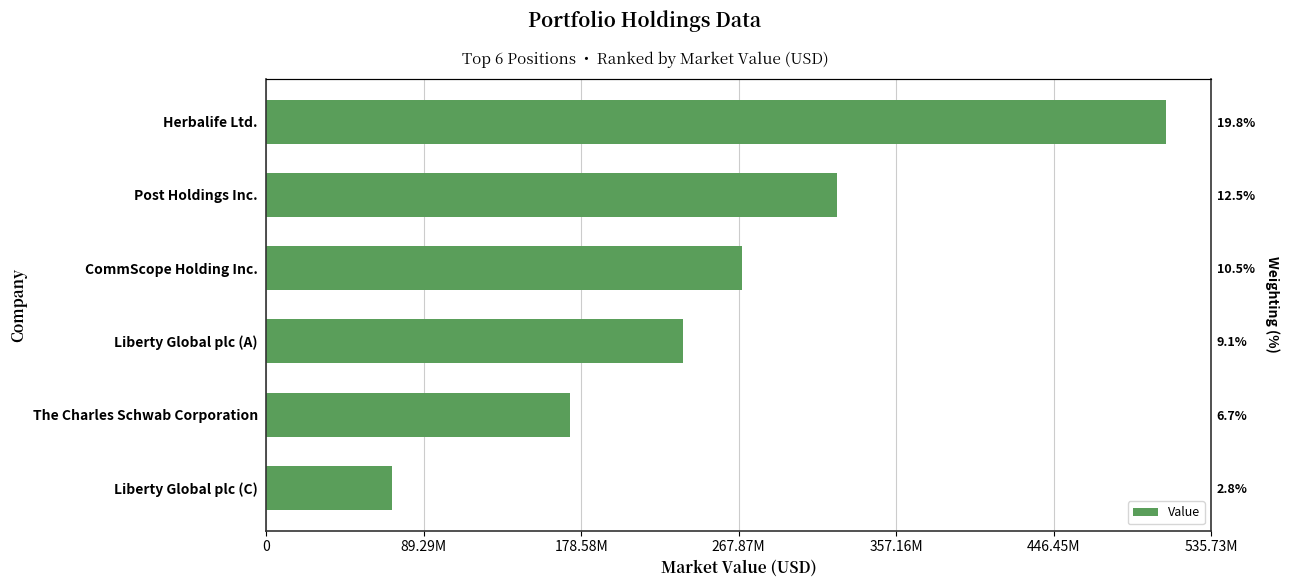

What is the ratio of the value at The Charles Schwab Corporation to the value at Post Holdings Inc.?

0.5